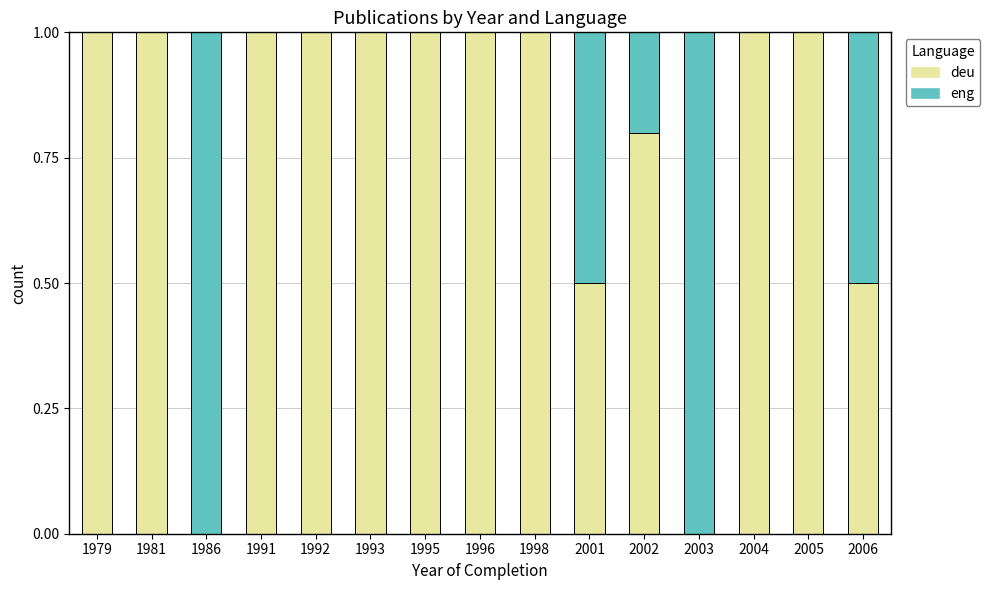

Is it true that deu equals 0.5 at 1998?

False